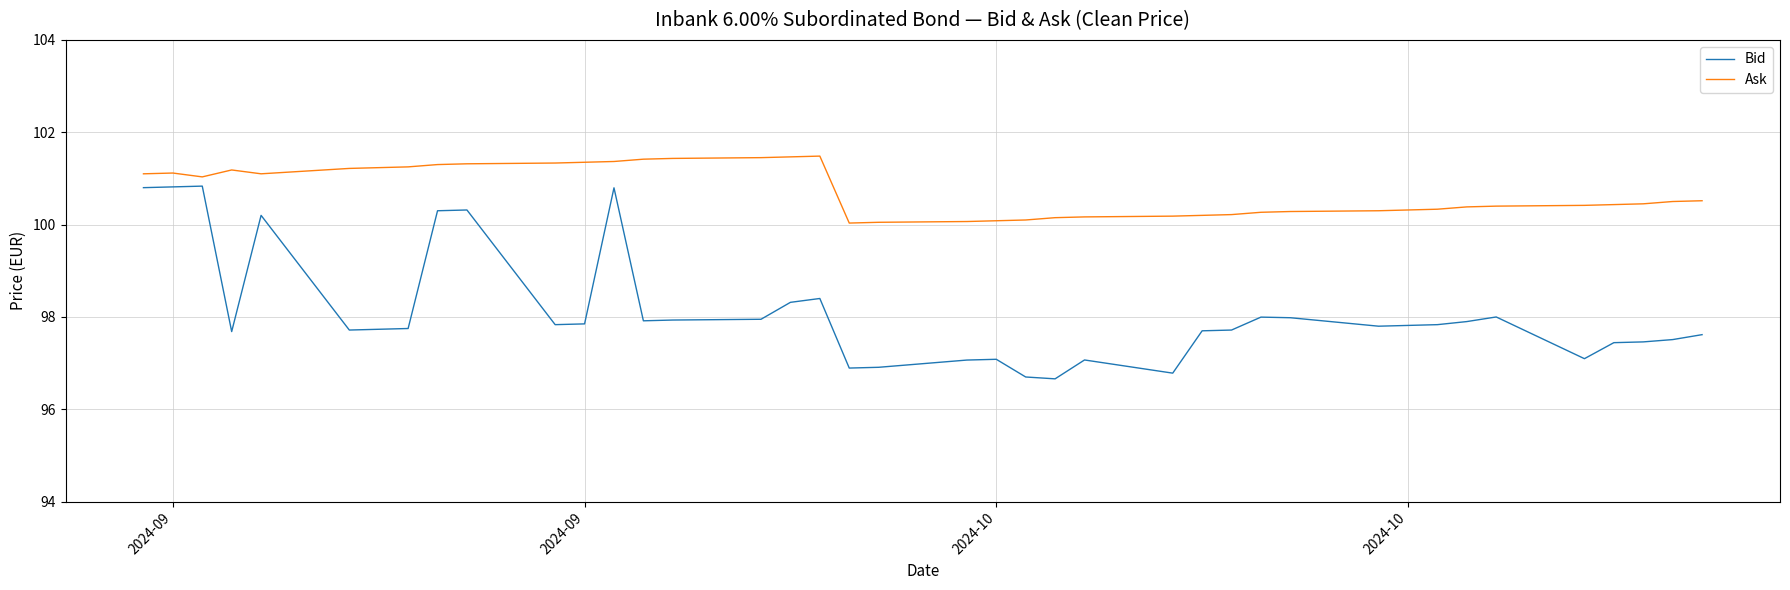

Which series has the largest range (max minus min)?

Bid